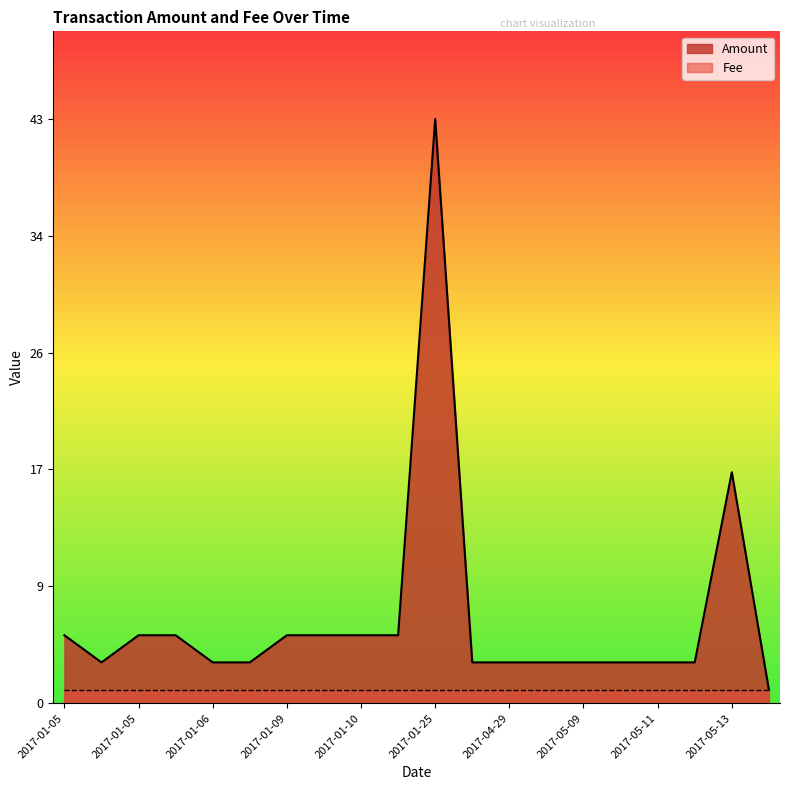

How many data points in Amount are less than 3?

1